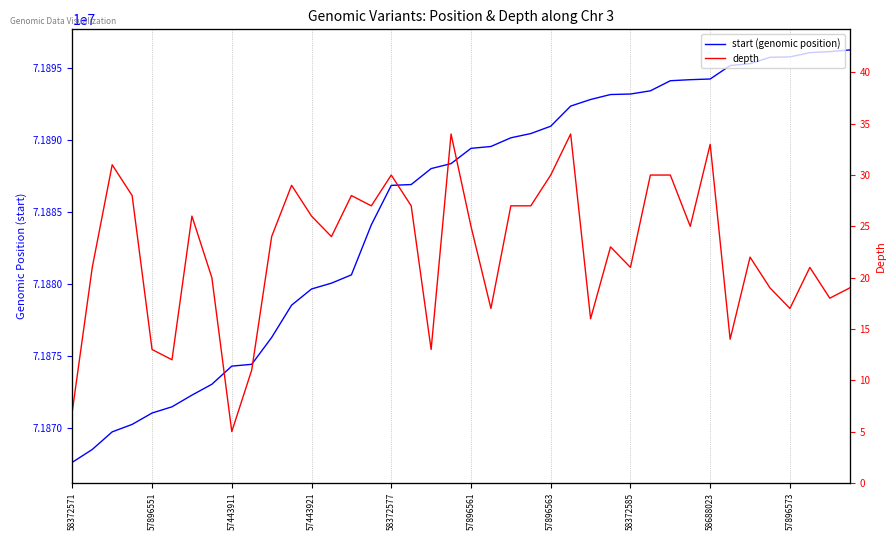

Rank the series by their average value, from lowest to highest.

depth, start (genomic position)